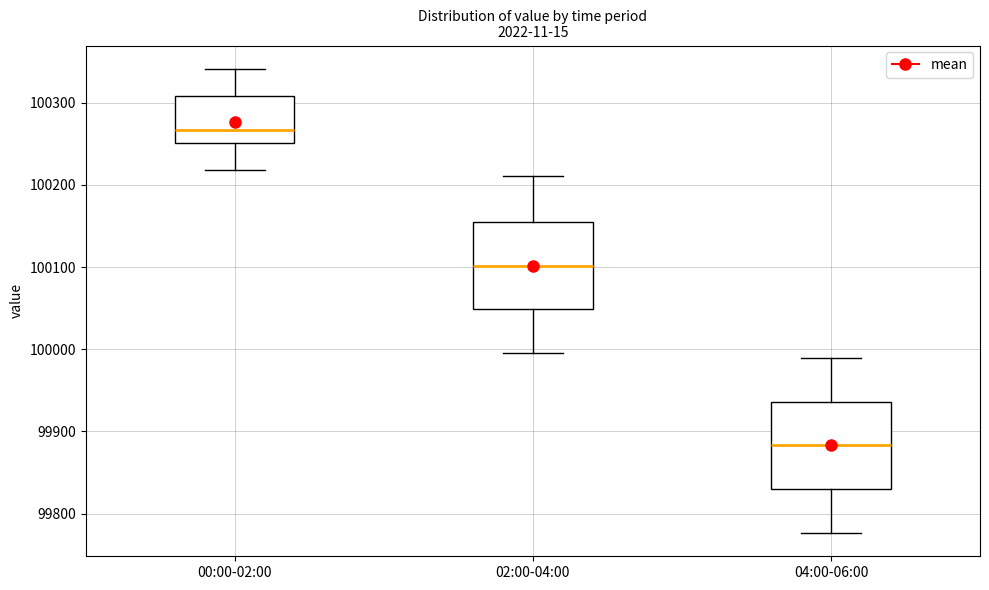

Which box has the highest median line?

00:00-02:00